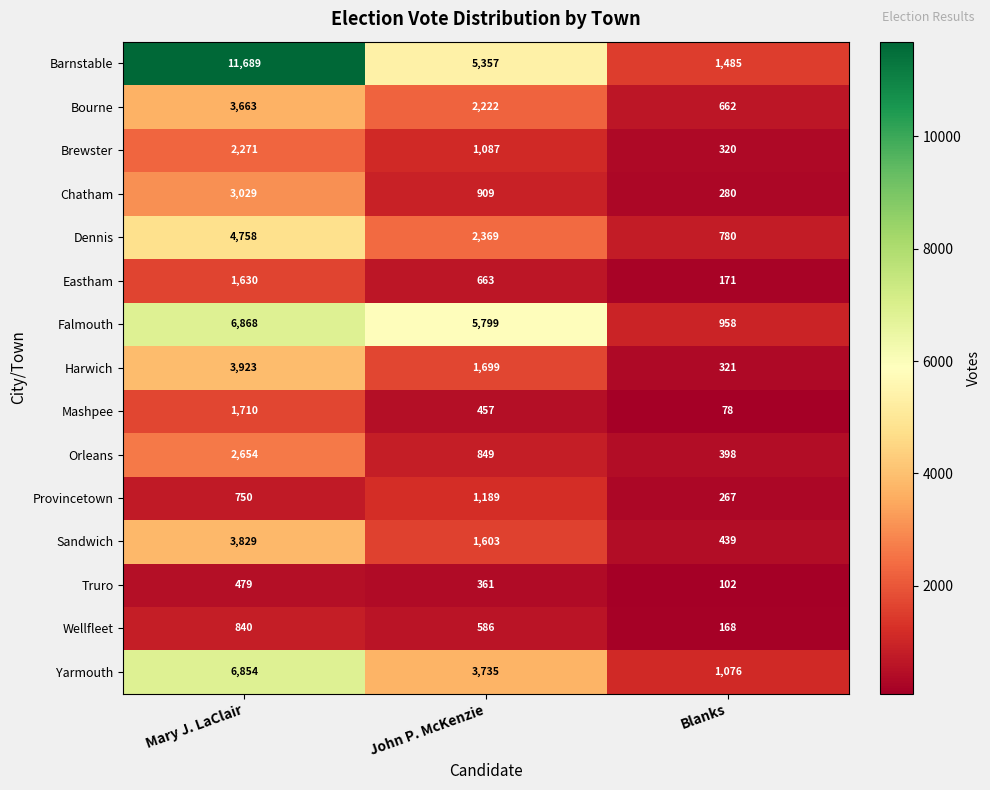

At which label does Bourne first exceed 2222?

Mary J. LaClair